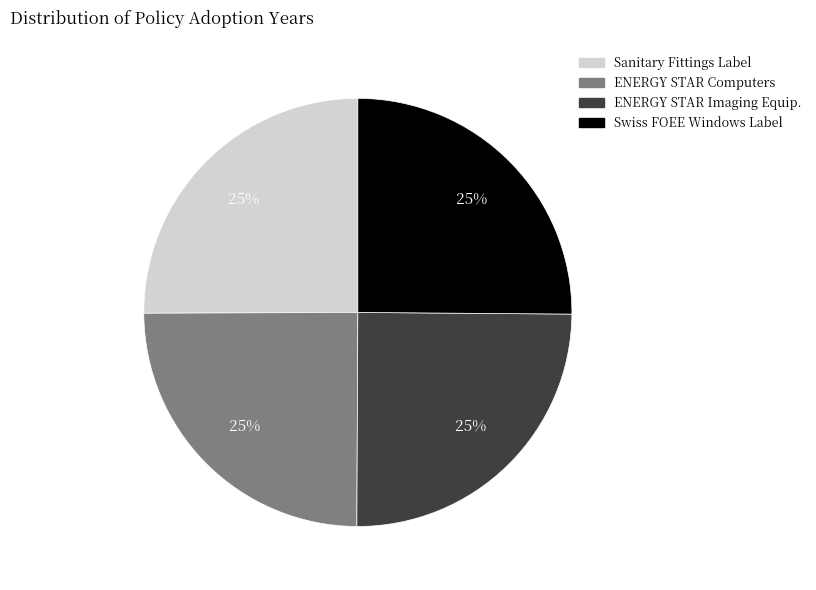

Count the number of slices in the pie.

4